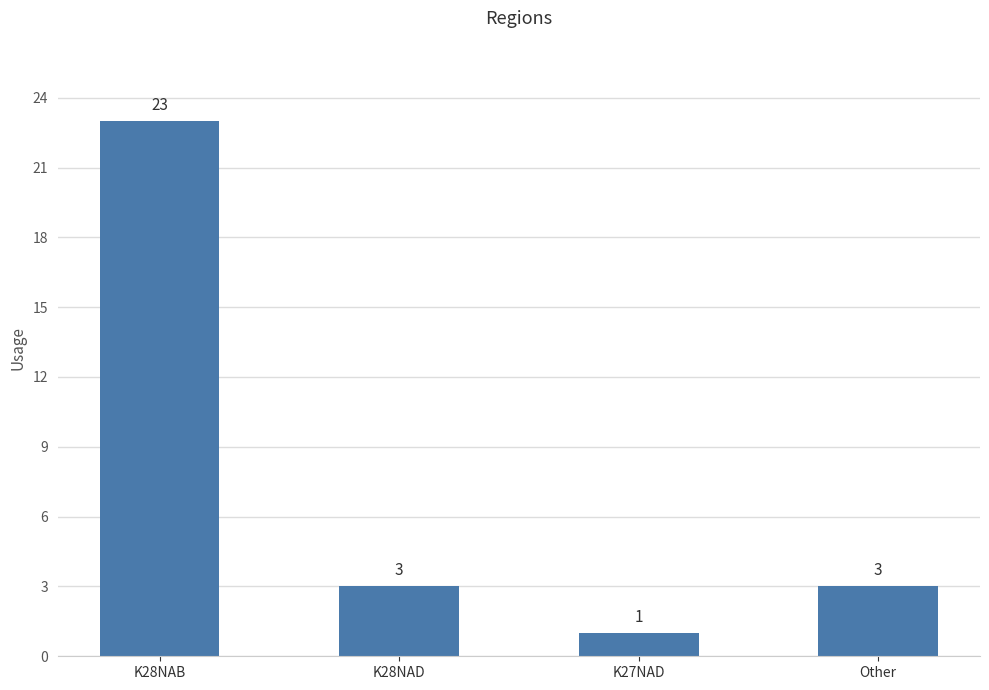

How many bars are there in total?

4